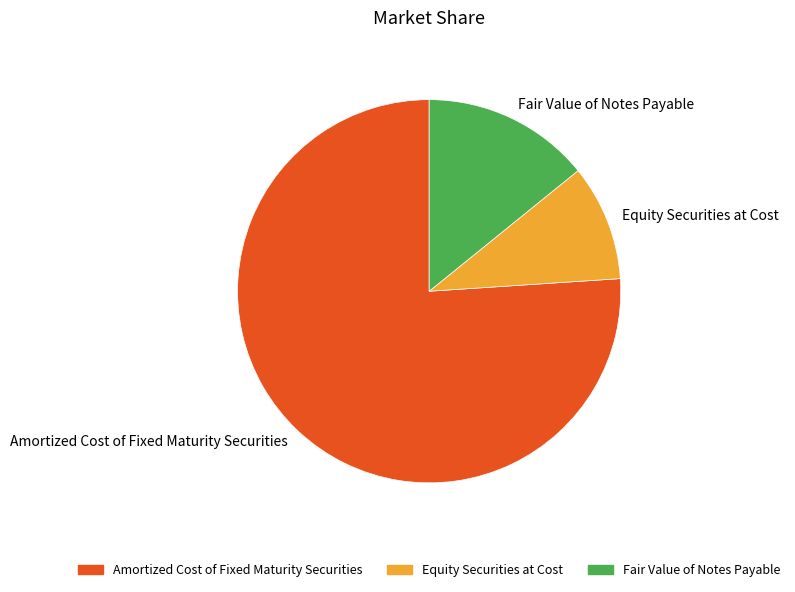

Is it true that Fair Value of Notes Payable is 14% of the pie?

True